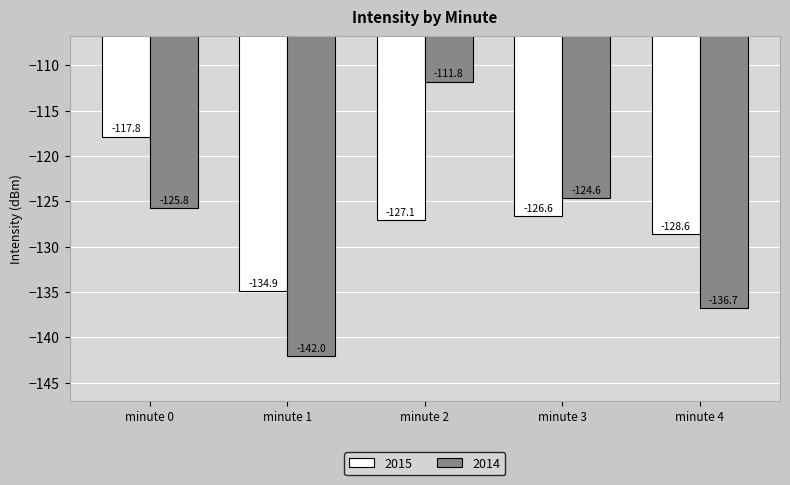

At minute 0, list the series in order from largest to smallest.

2015, 2014